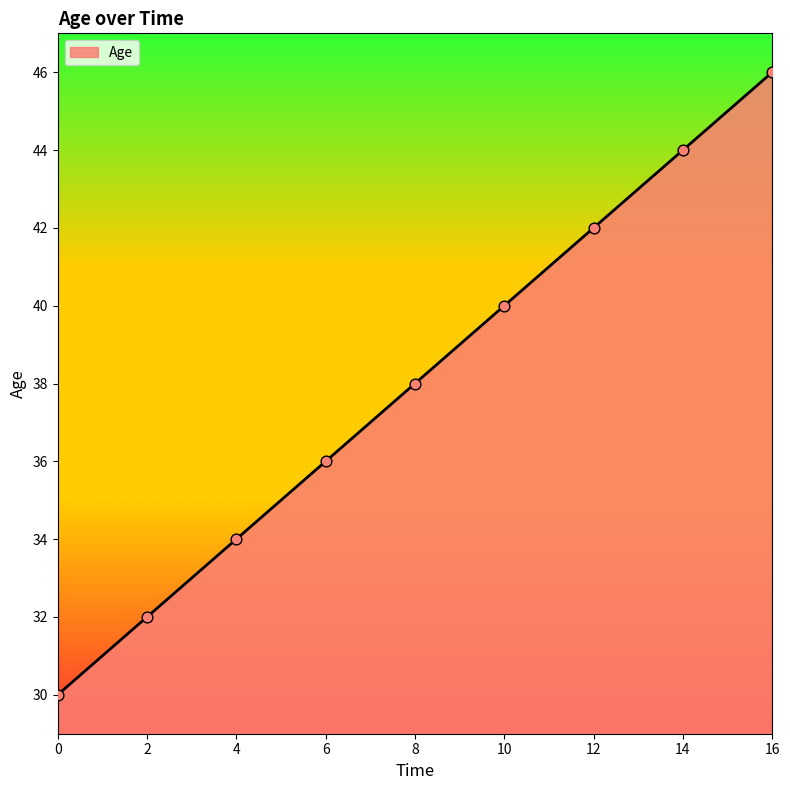

What is the minimum value shown in the chart?

30.0